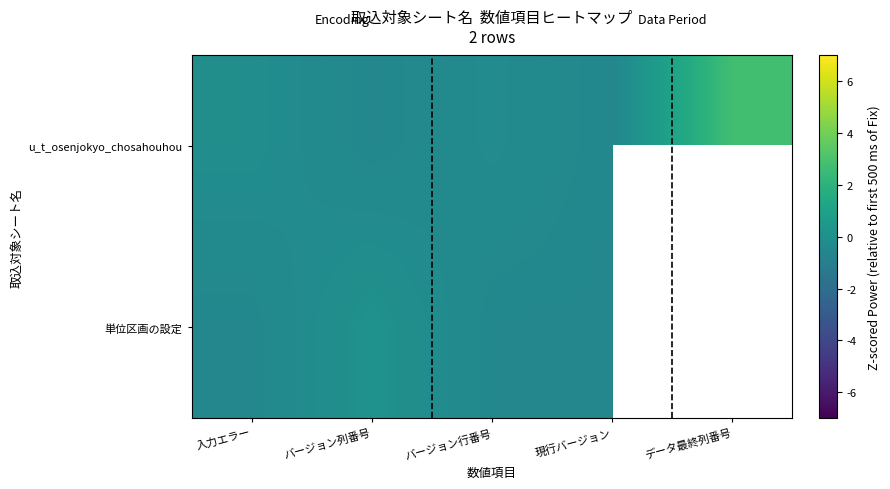

How many data points in 単位区画の設定 are less than 0?

3